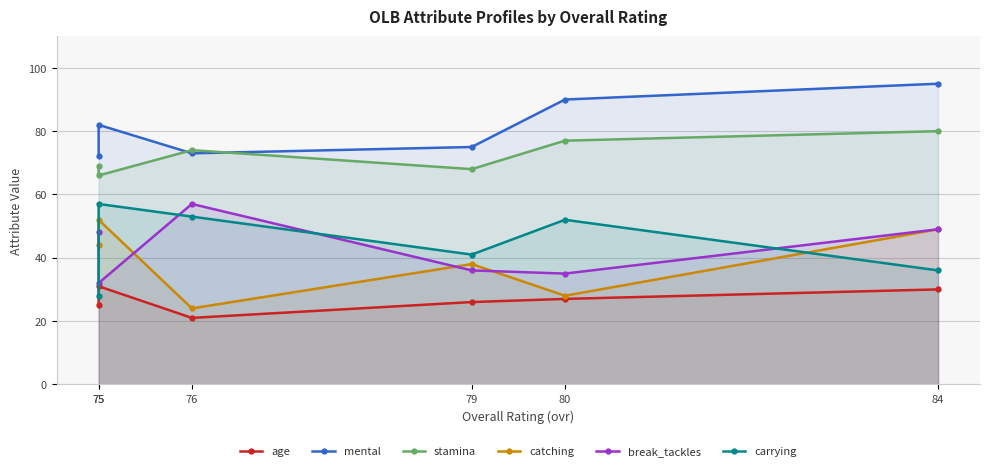

Is the value of stamina at 79 greater than the value of catching at 84?

Yes